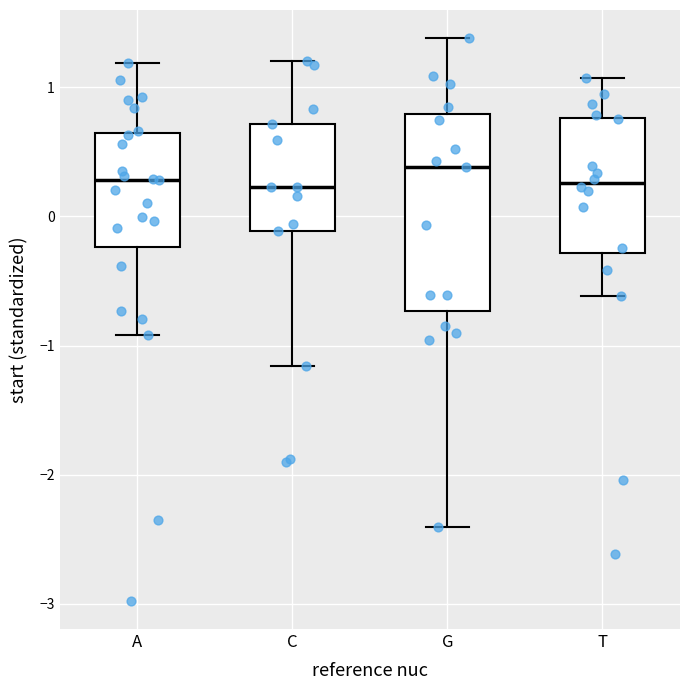

Comparing the boxes themselves (not the whiskers), which one is the tallest?

G